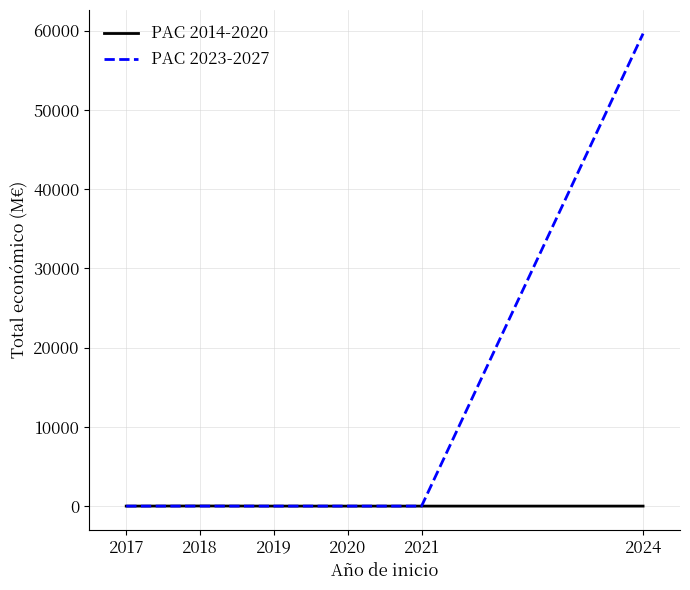

What is the approximate value of PAC 2023-2027 at 2020?

1.7